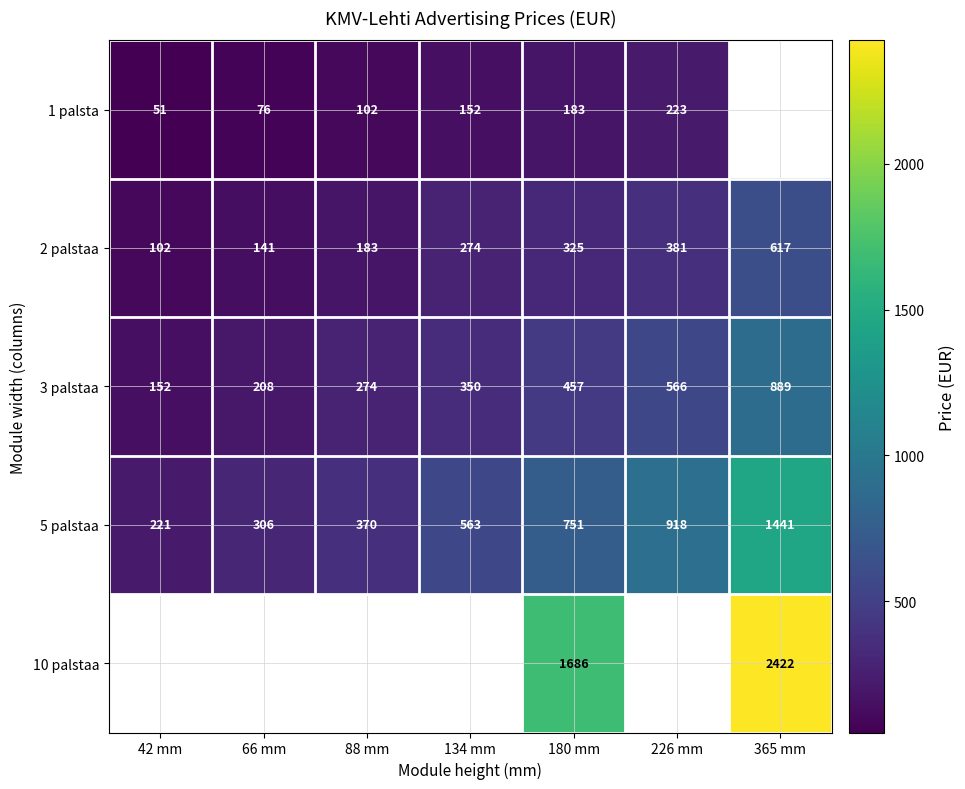

Which category has the lowest value across all series?

42 mm